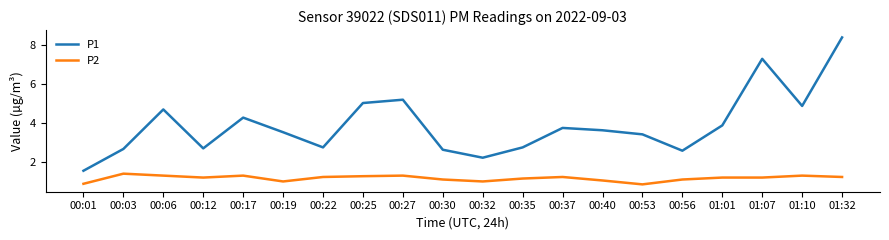

Which category has the highest value across all series?

01:32